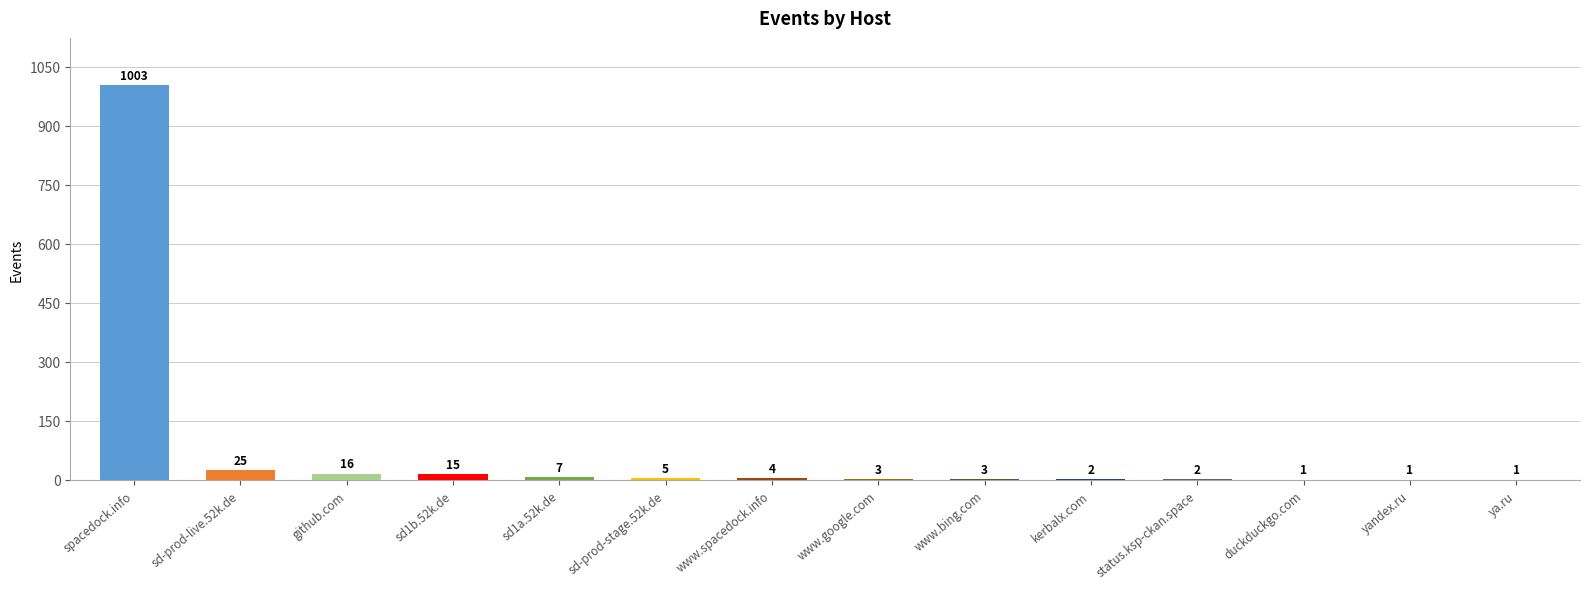

What is the sum of the values at duckduckgo.com and www.google.com?

4